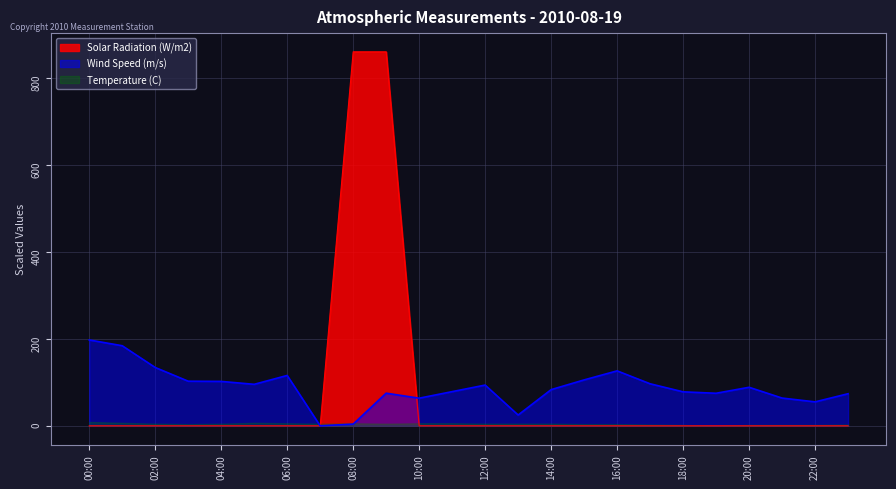

The value of Wind Speed (m/s) at 00:00 is 123.0. True or false?

False